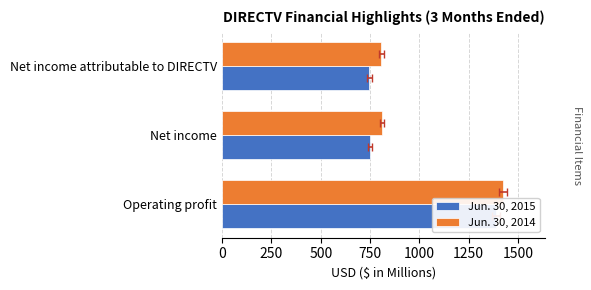

Read the Jun. 30, 2015 value at Net income attributable to DIRECTV, to the nearest 10.

750